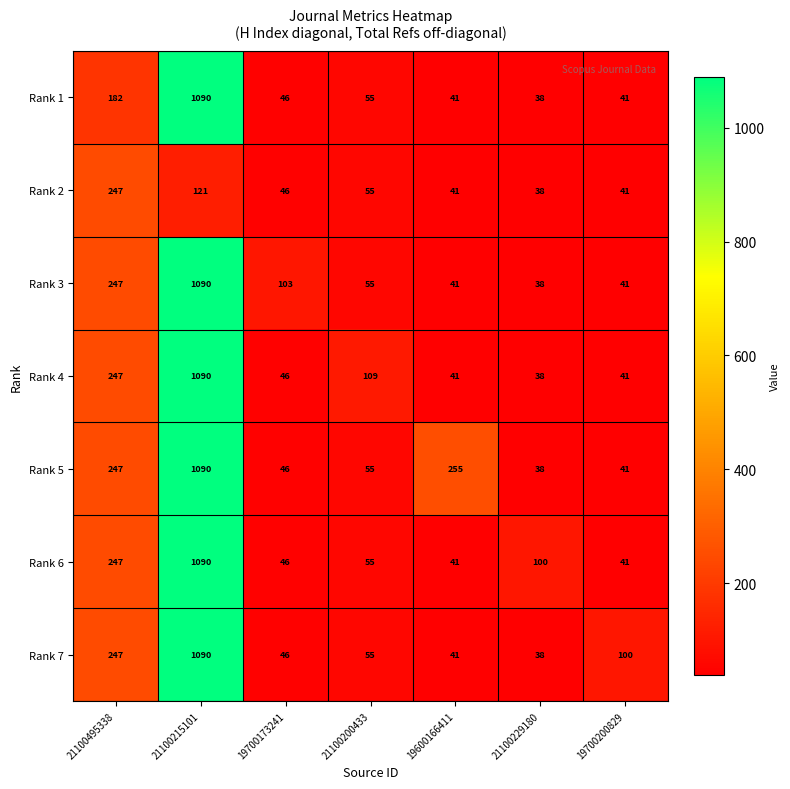

True or false: Rank 6 has a value of 31 at 21100200433.

False